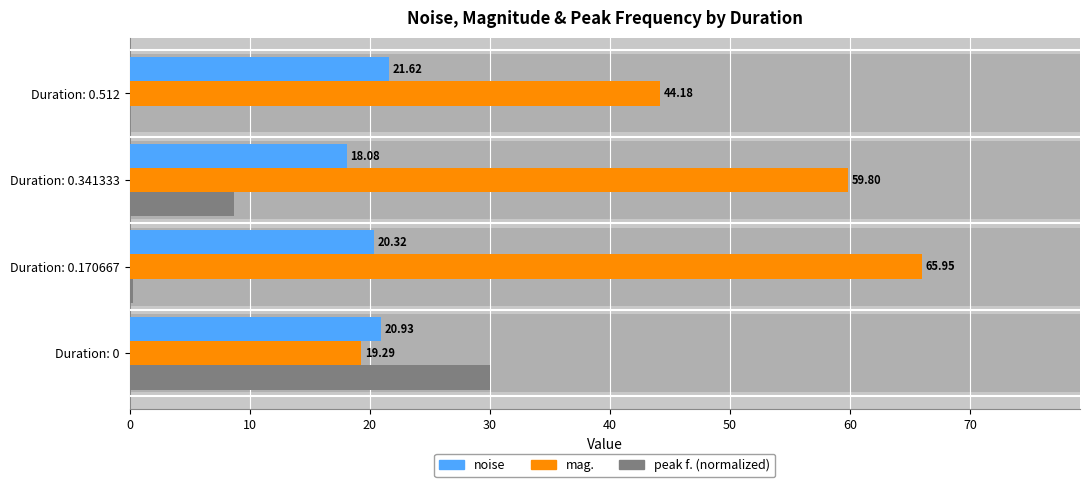

How many values in the mag. series are below 59?

2